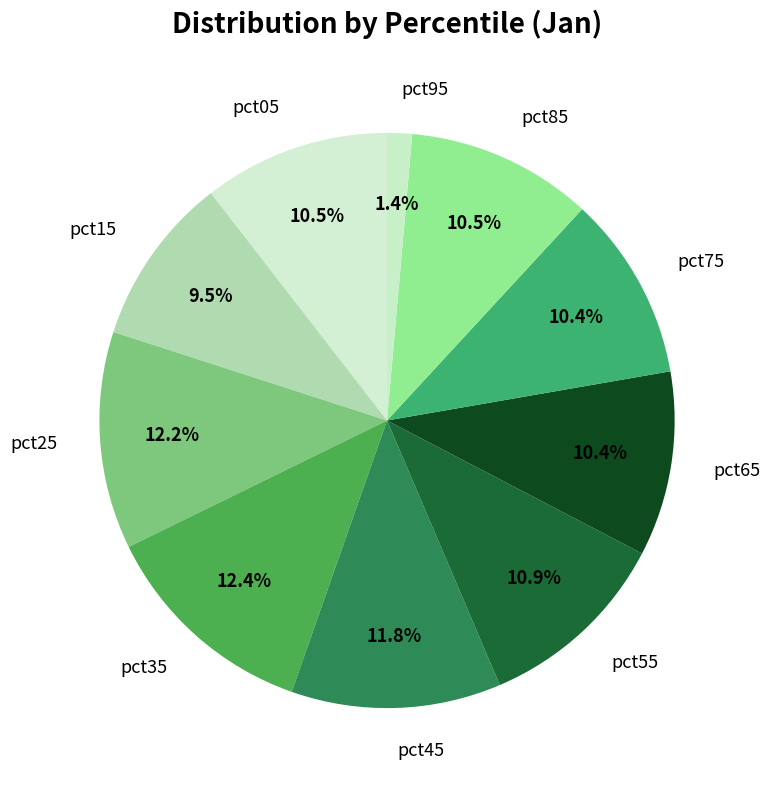

Combined, do pct55 and pct05 account for over 50%?

No